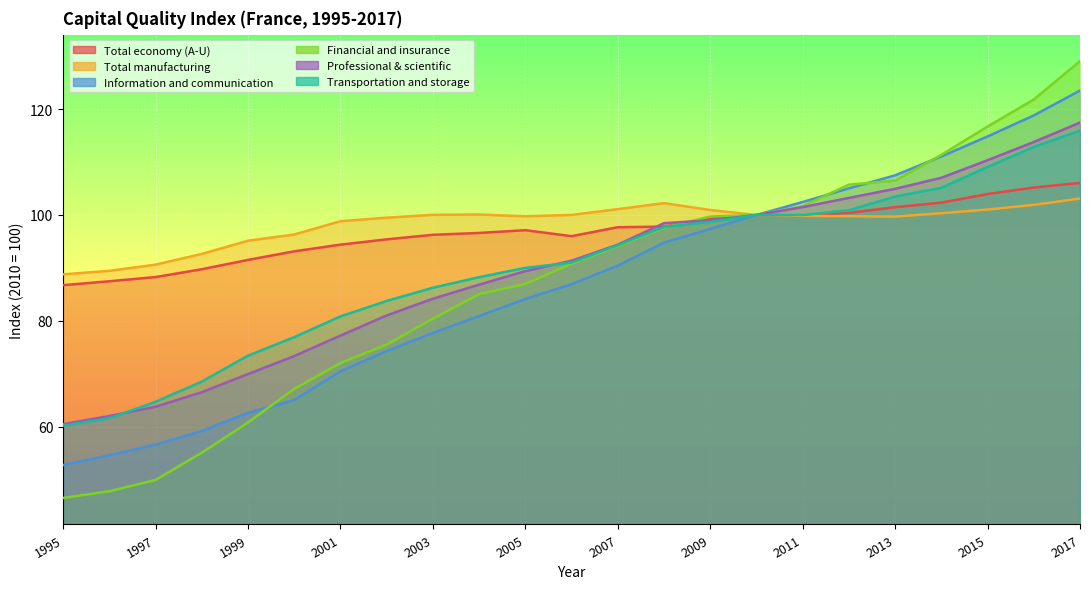

What is the minimum value for Total economy (A-U)?

86.8